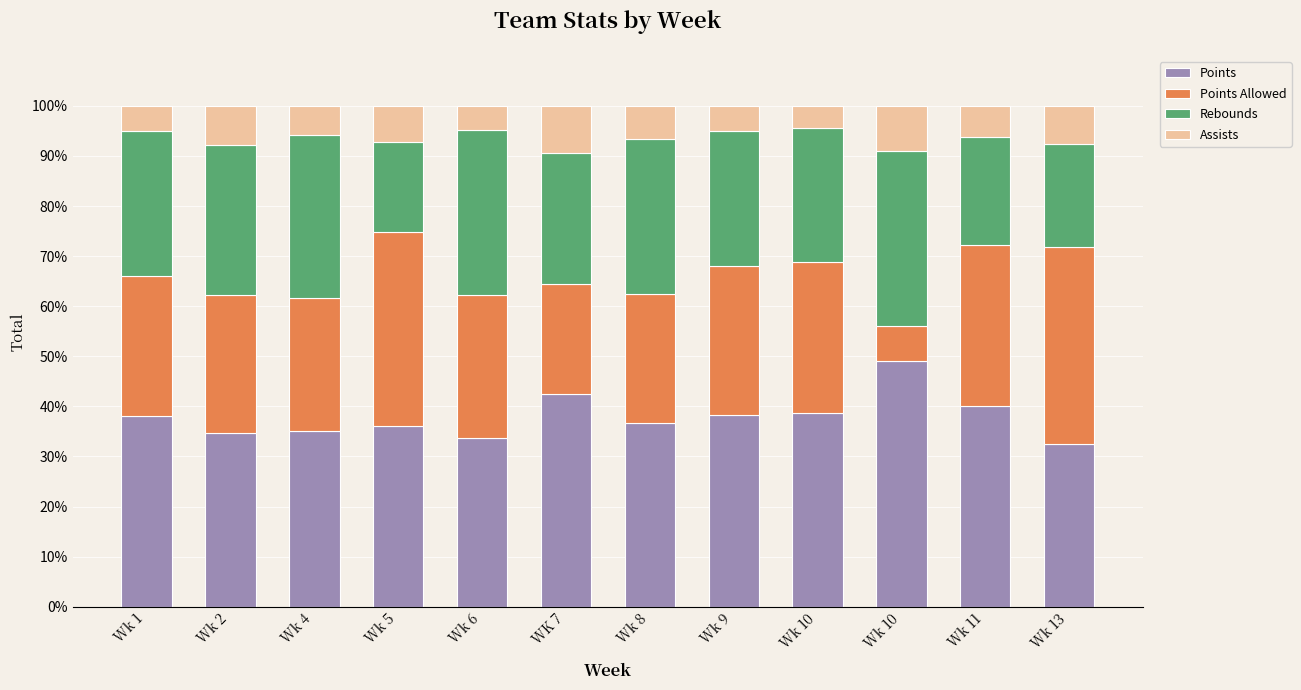

Where does the Assists series first go above 6?

Wk 2